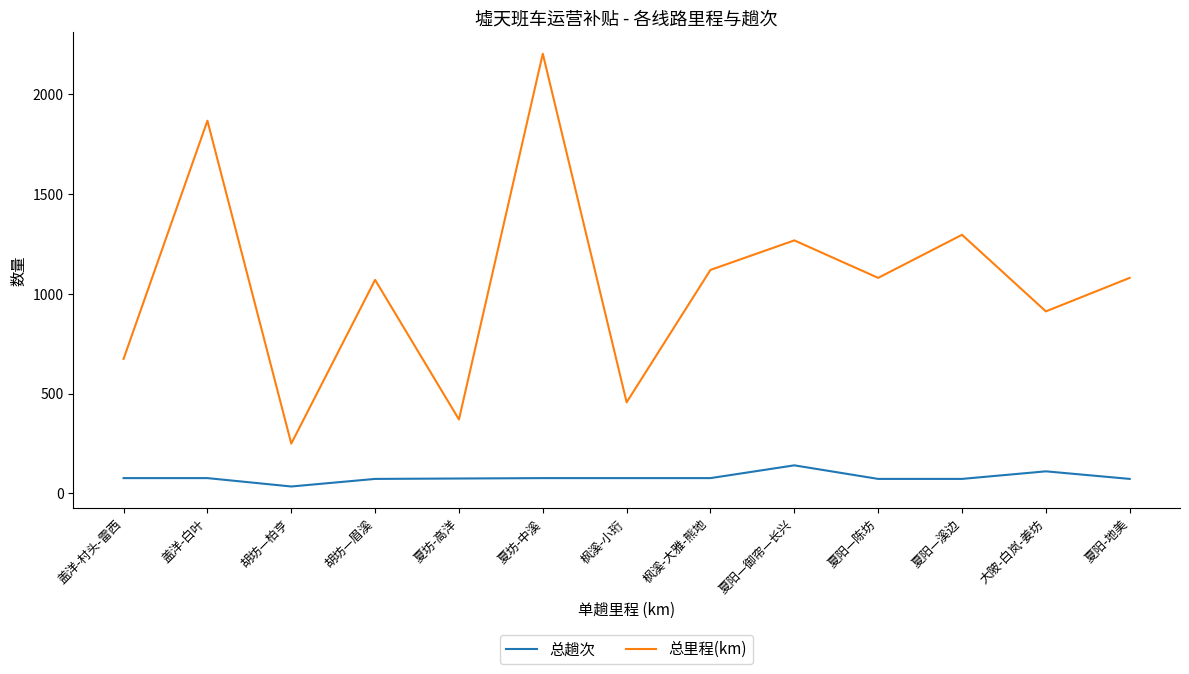

What are all the series names shown in the legend?

总趟次, 总里程(km)